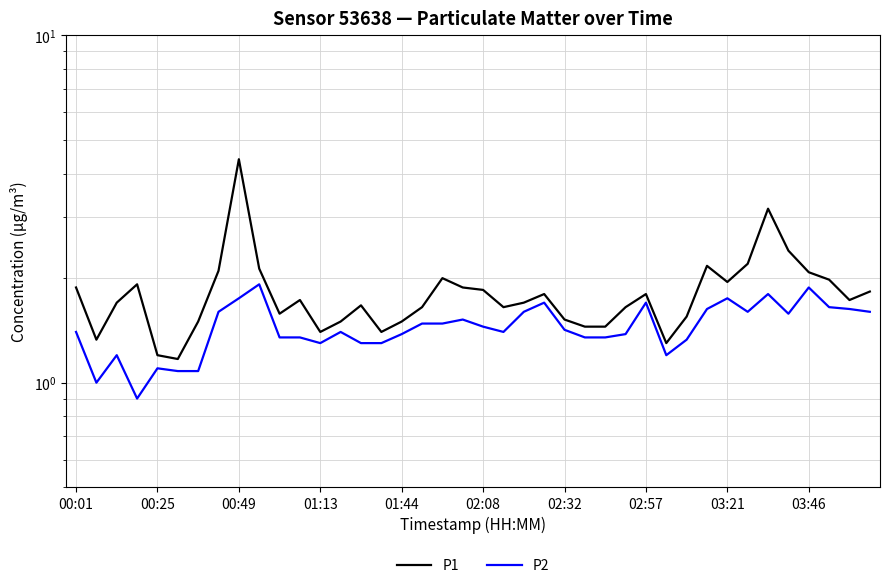

Is this an area chart (filled region under the line)?

No